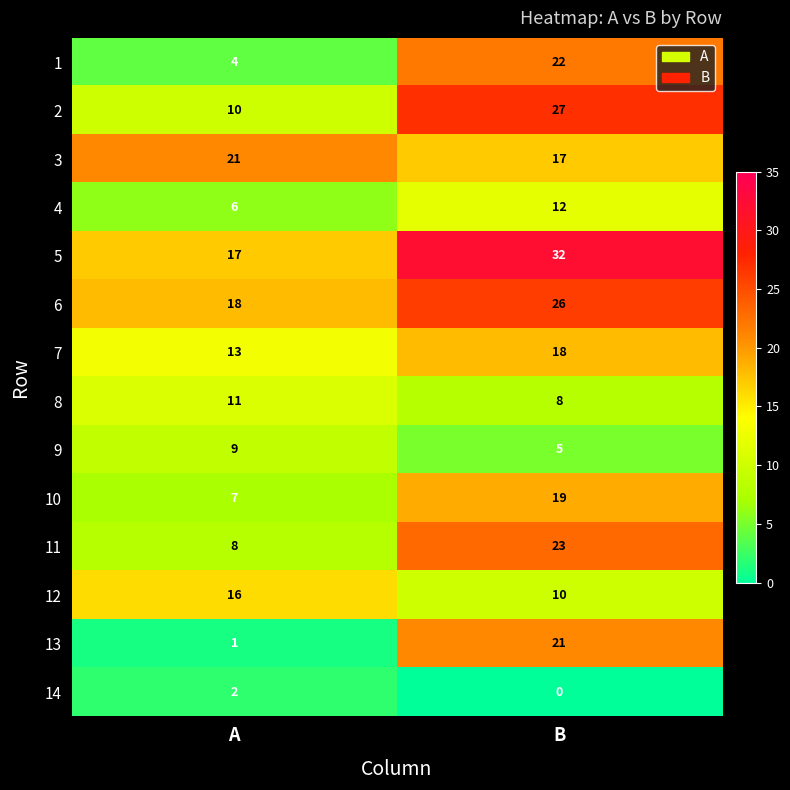

At which category is the sum across all series the highest?

B